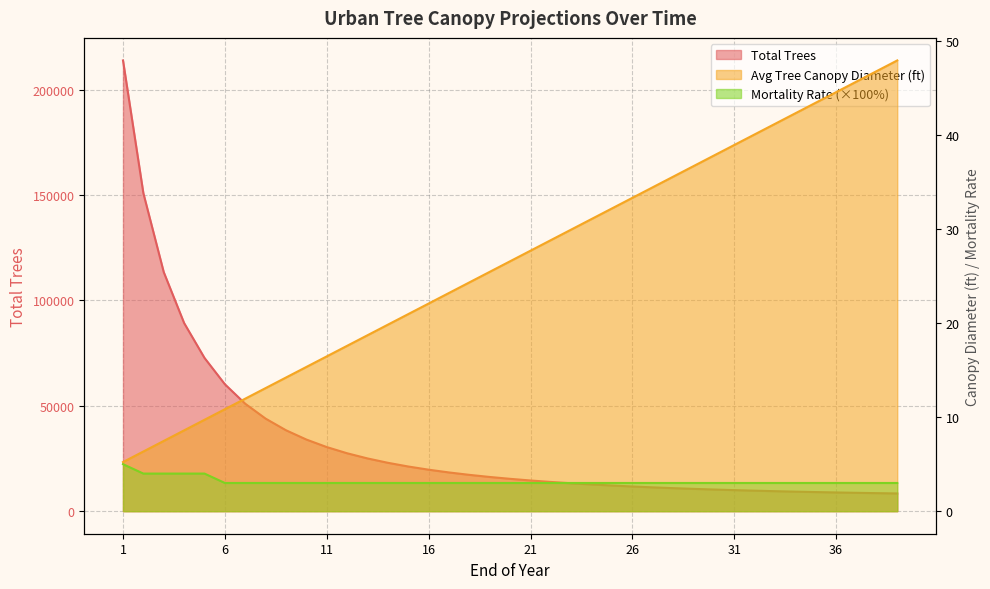

Which category has the lowest value across all series?

6